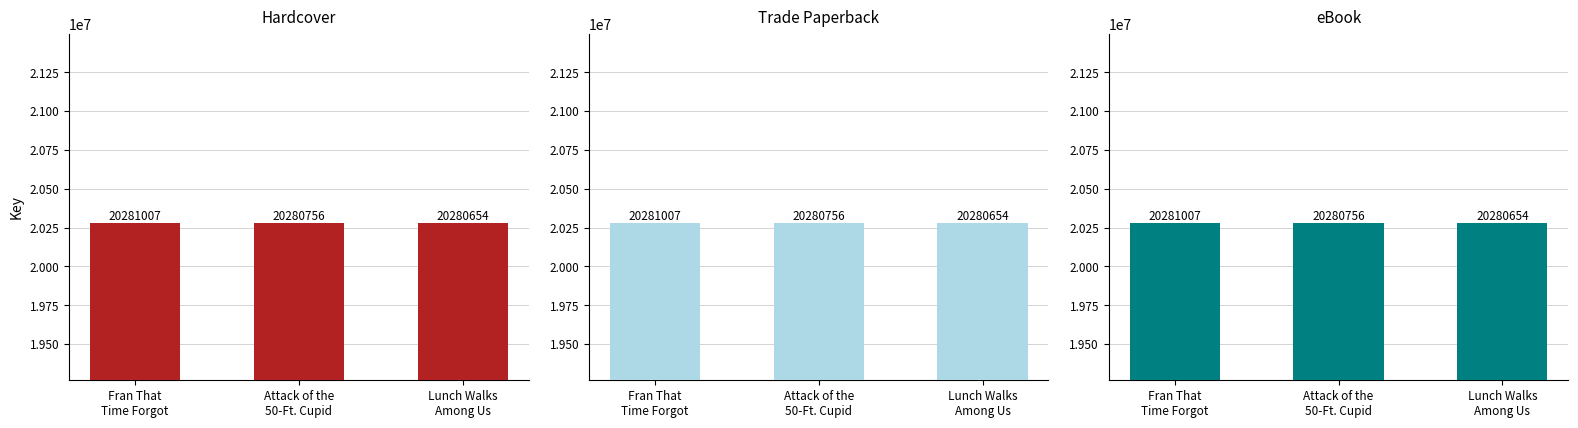

What is the minimum value for Hardcover?

20280654